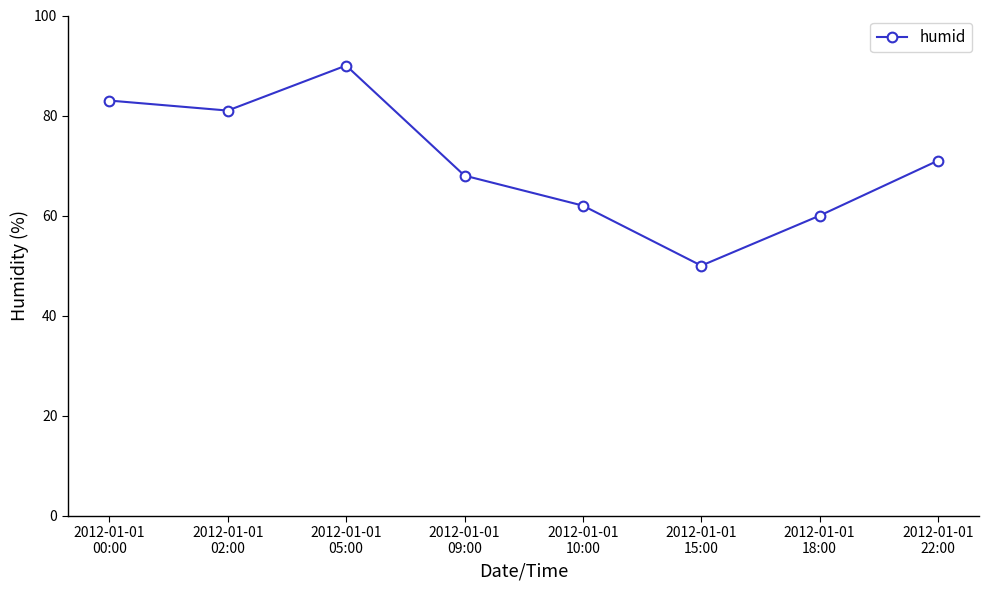

Where is the first local maximum?

2012-01-01
05:00